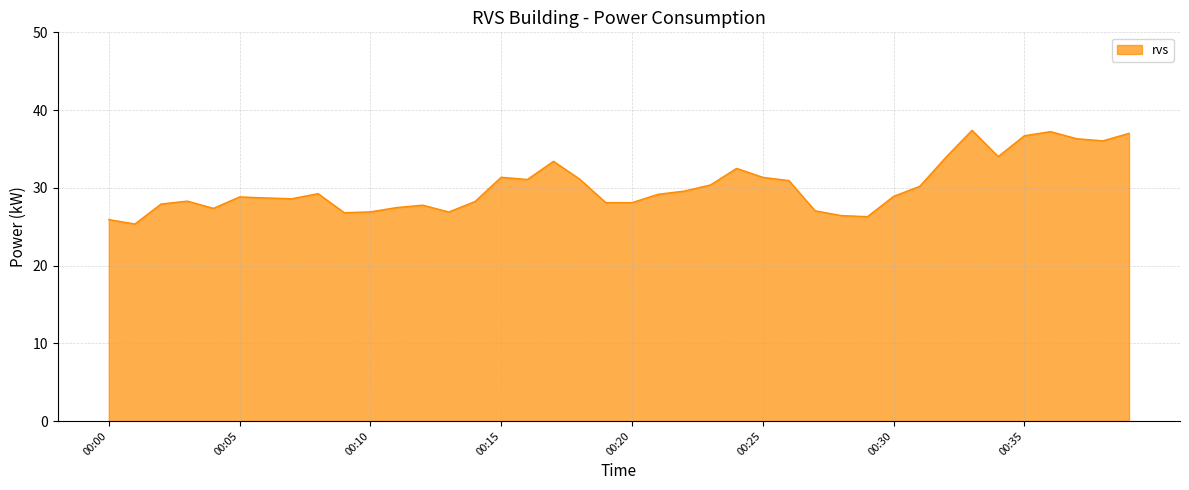

What is the greatest value displayed?

37.4